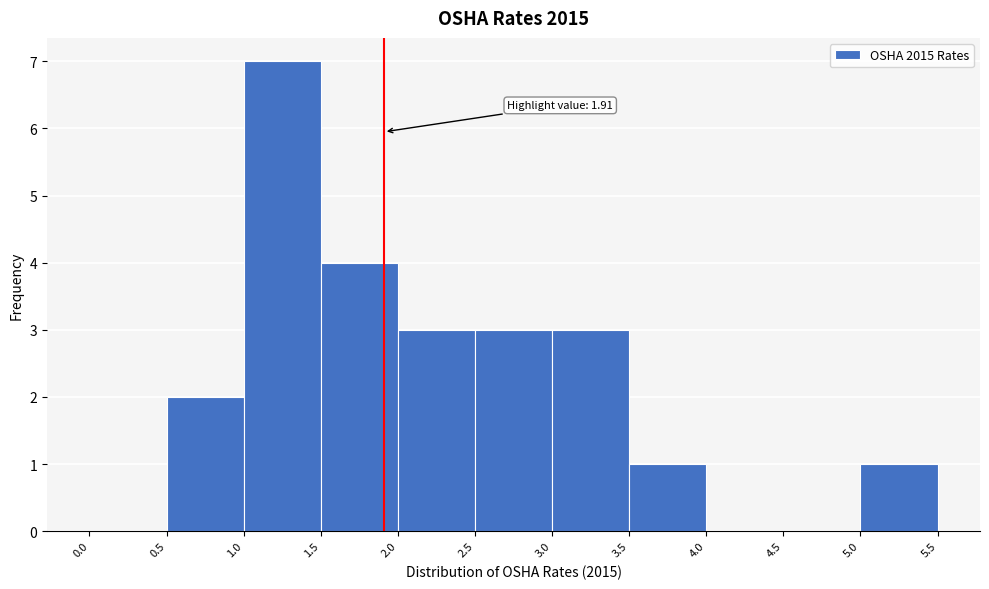

Over which range of the x-axis is the bar tallest?

1.0 to 1.5